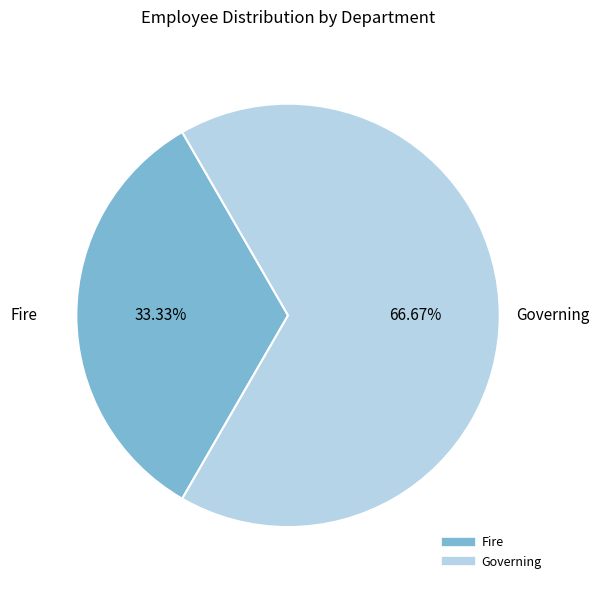

To the nearest percent, what percentage of the pie is Governing?

67%